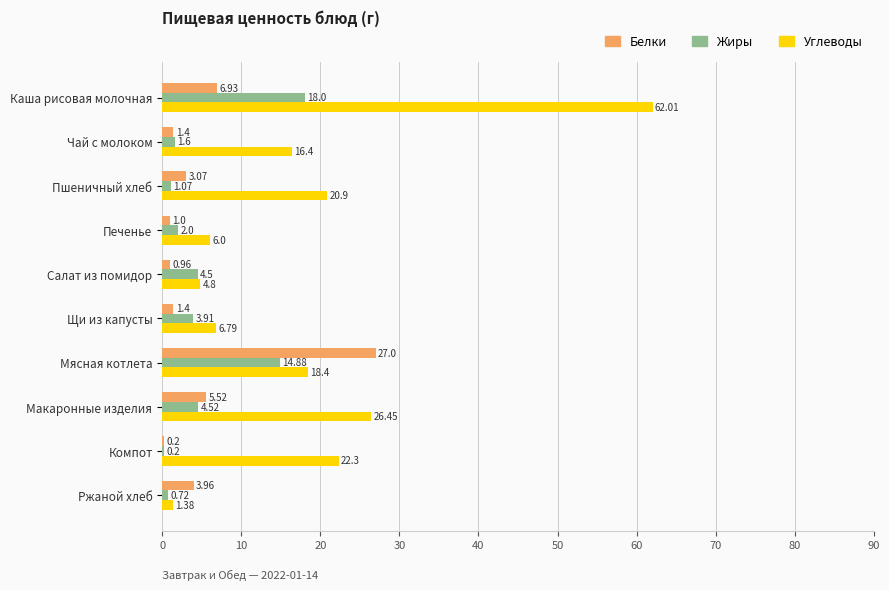

What is the sum of the Жиры values at Каша рисовая молочная and Печенье?

20.0